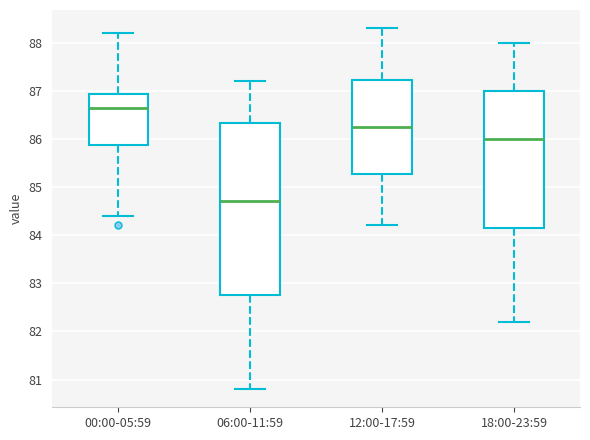

Which box is the tallest, from its lower edge to its upper edge?

06:00-11:59